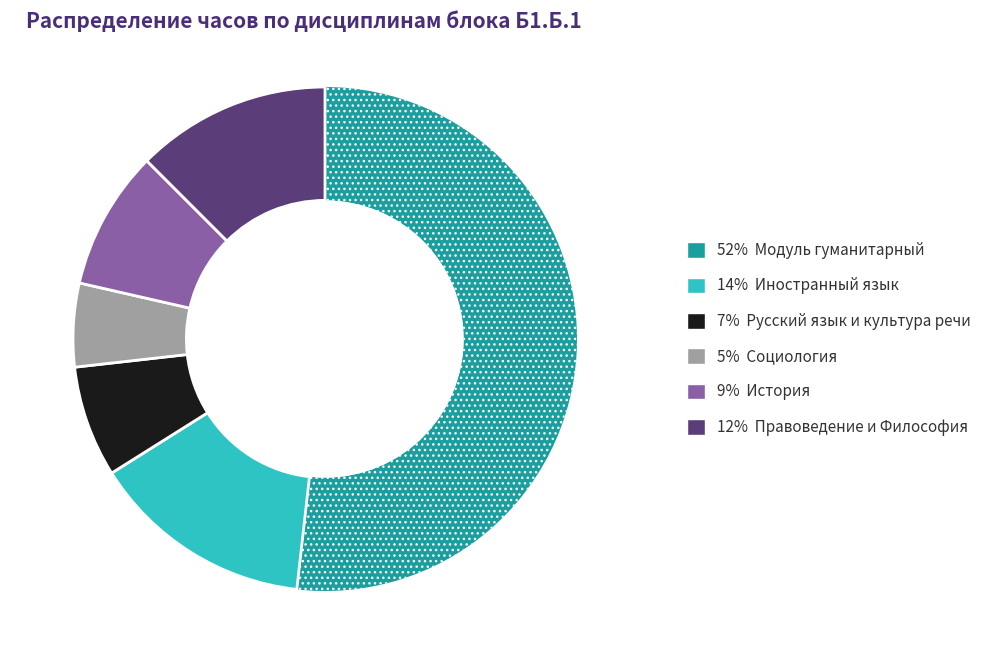

Is there any slice that represents more than half of the pie?

Yes